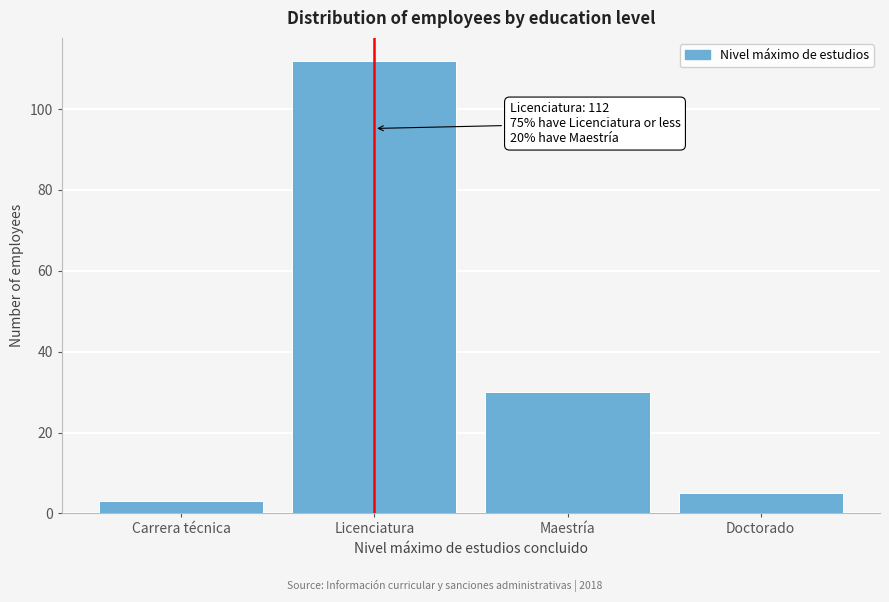

Reading left to right, transcribe all the data shown in this chart.

Carrera técnica=3	Licenciatura=112	Maestría=30	Doctorado=5